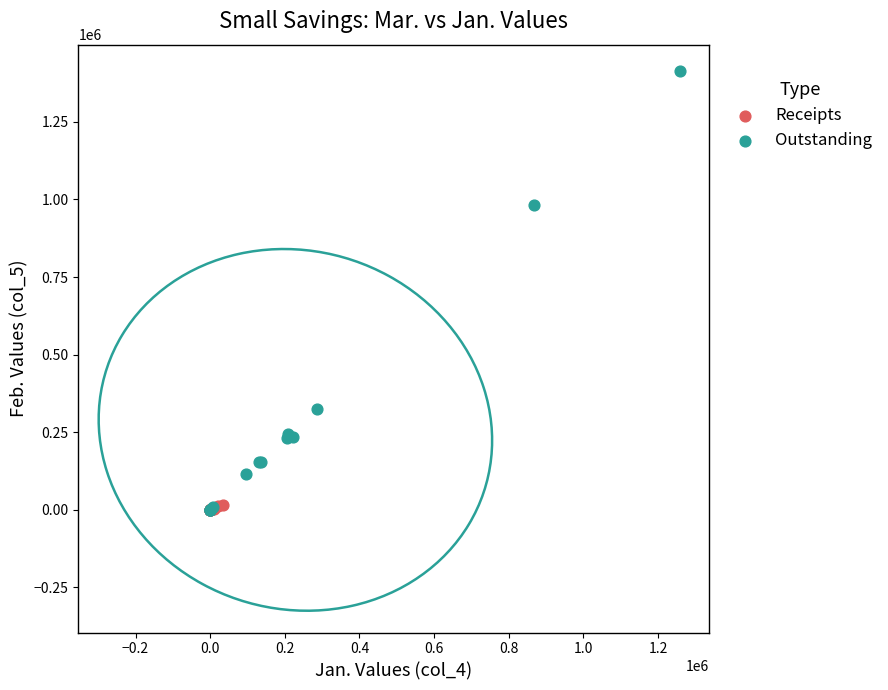

Which series reaches the maximum Y coordinate?

Outstanding